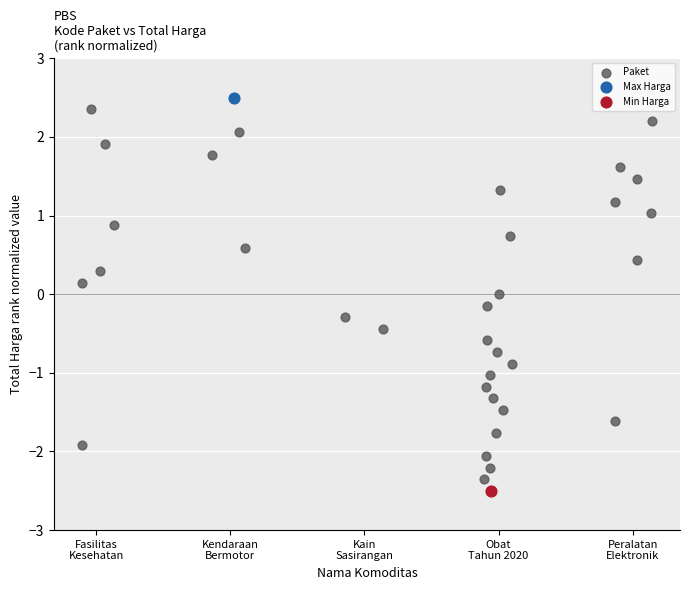

What are all the series names shown in the legend?

Paket, Max Harga, Min Harga